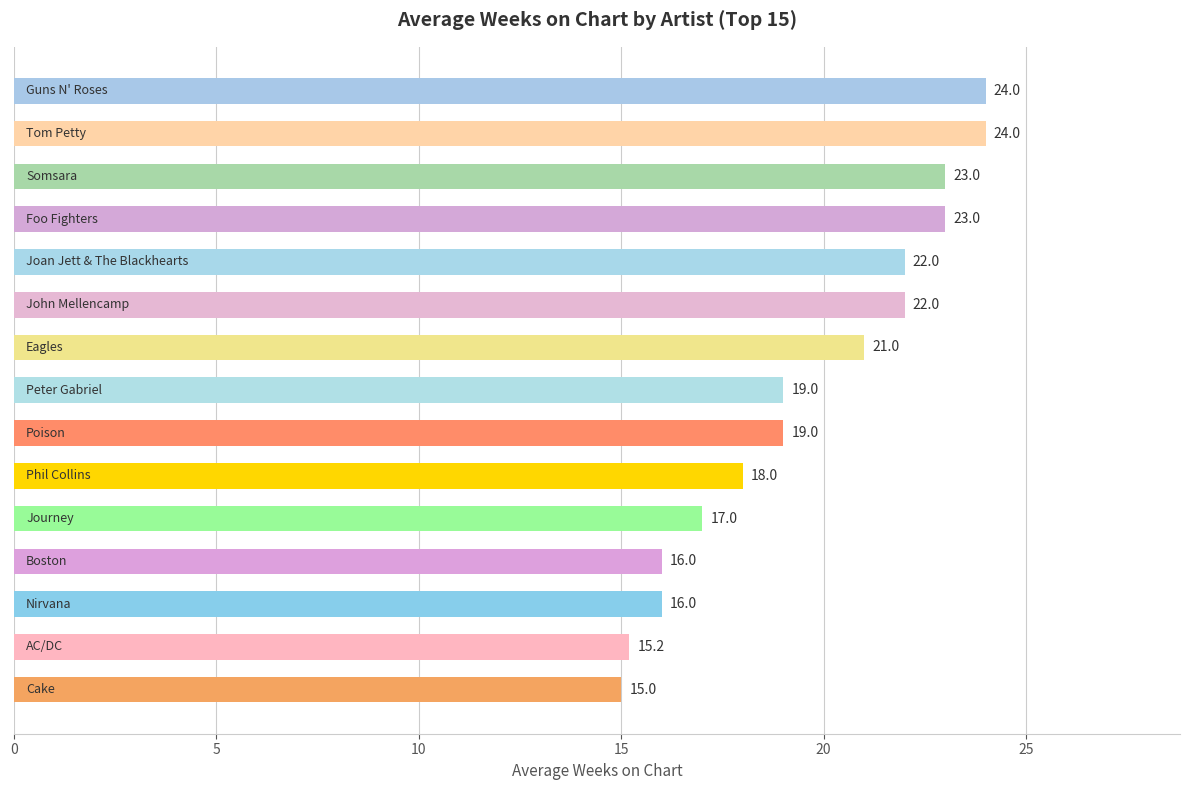

What is the minimum value shown in the chart?

15.0